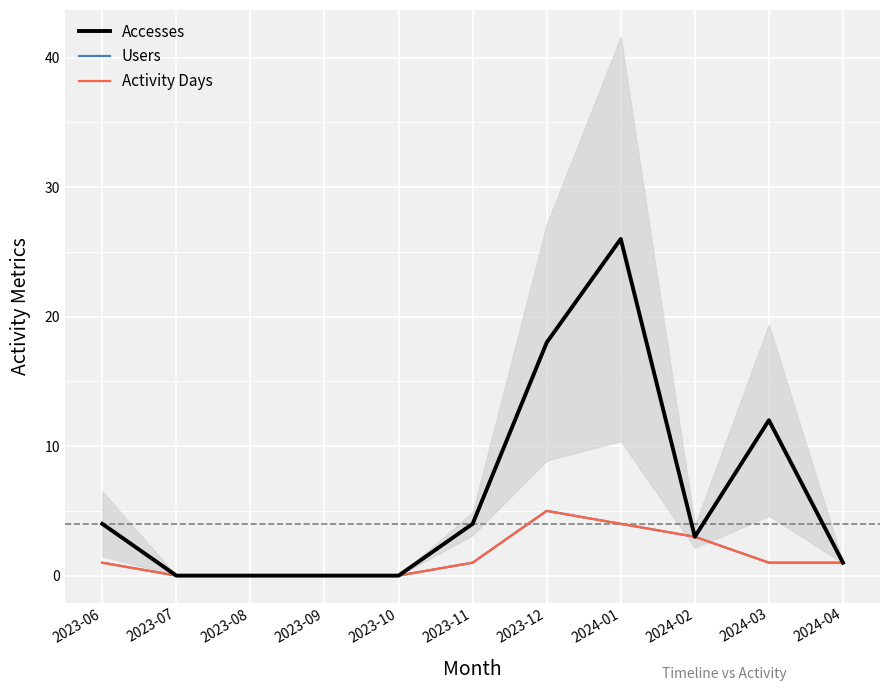

True or false: Users has more than 1 interior local peaks.

False